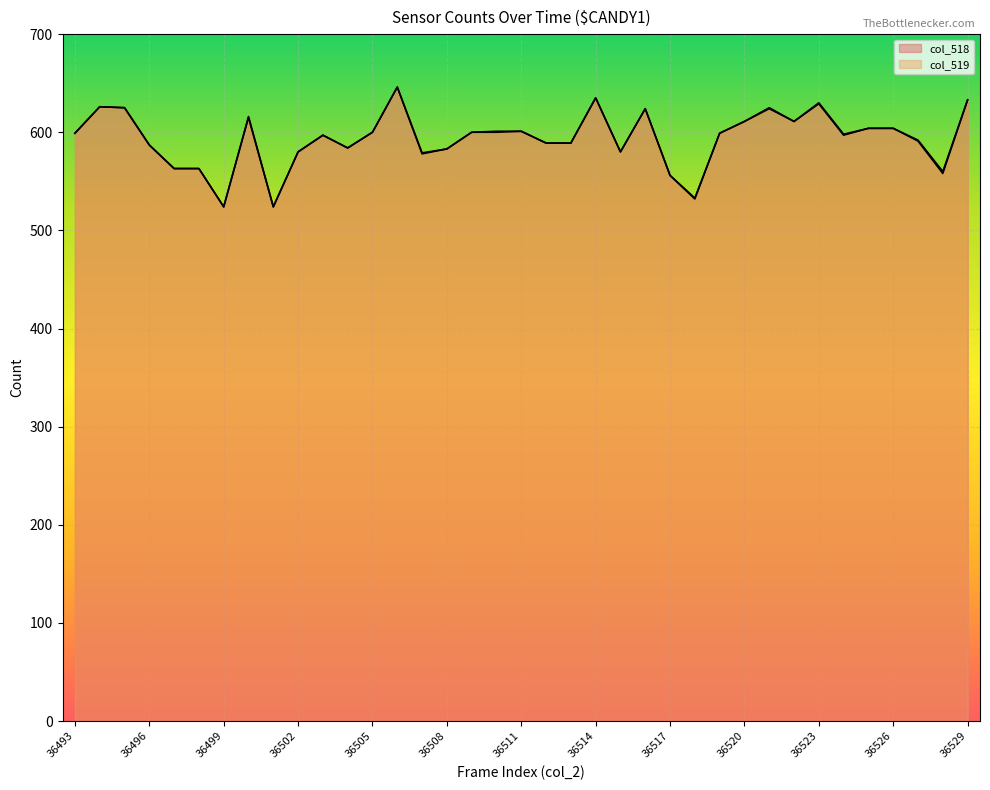

Is it true that col_518 equals 231 at 36528?

False